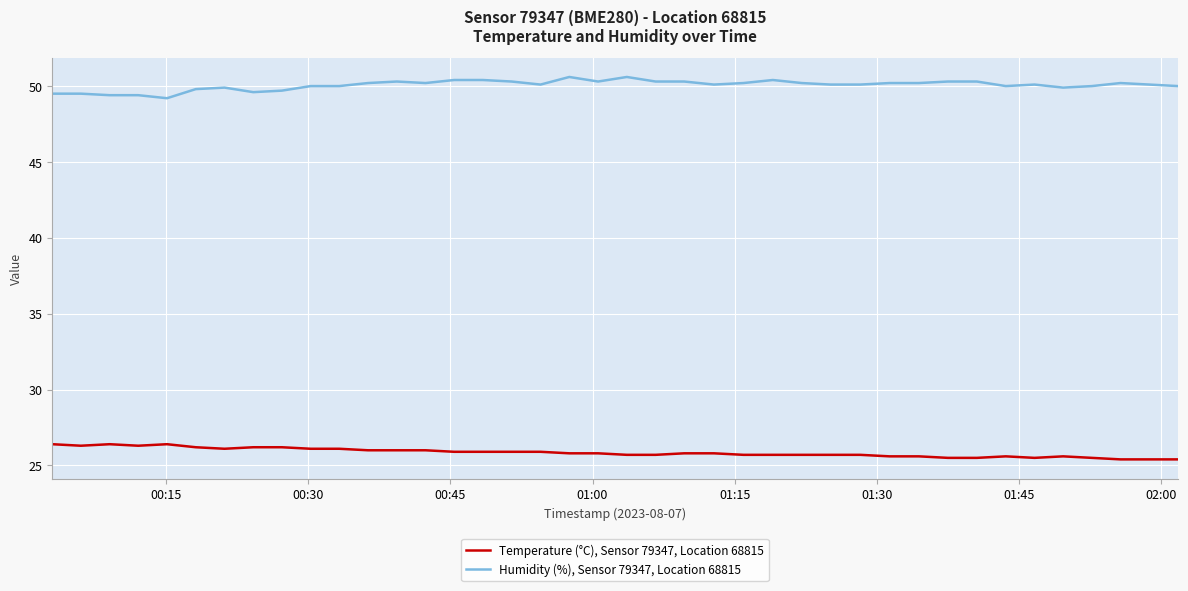

What is the difference between the maximum and minimum values in the Temperature (°C), Sensor 79347, Location 68815 series?

1.0